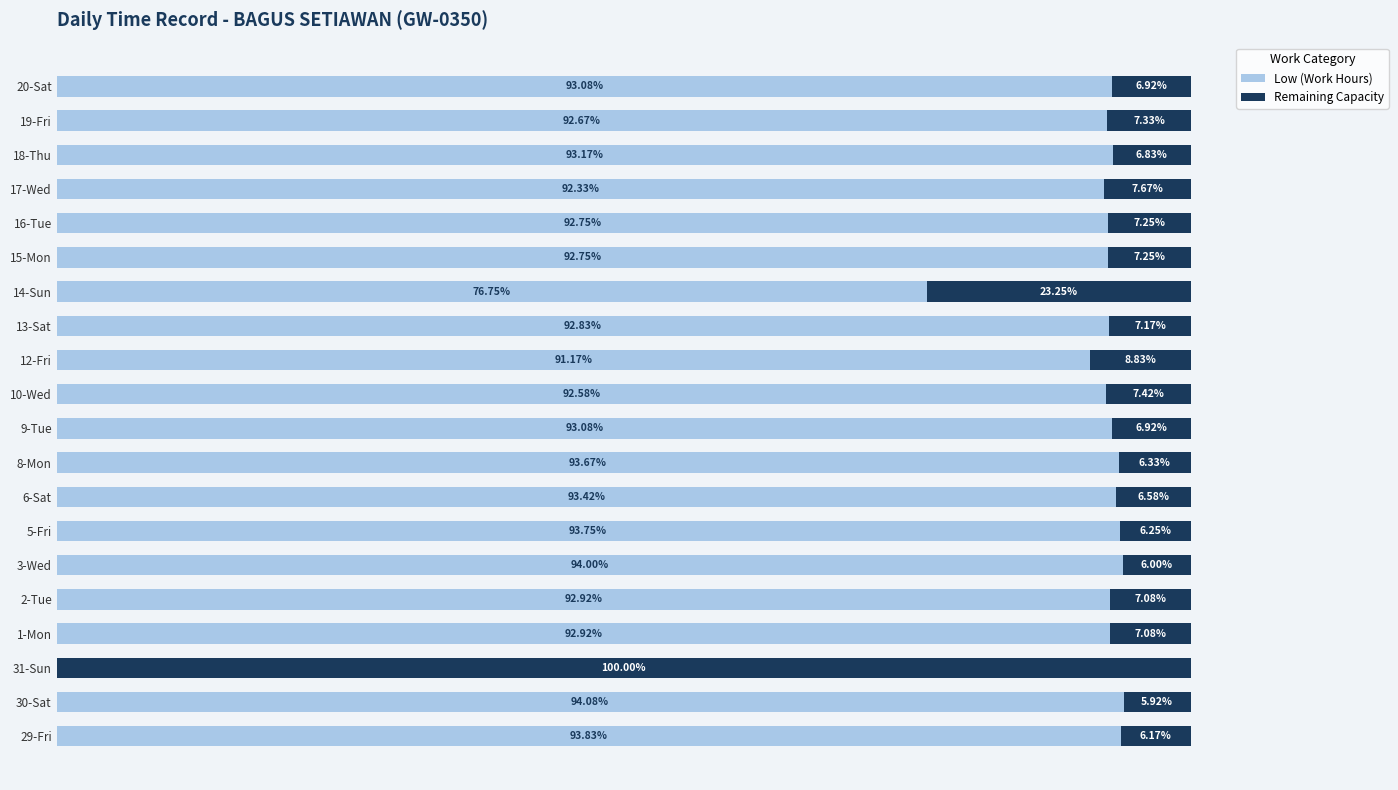

Which series has the widest spread of values?

Low (Work Hours)